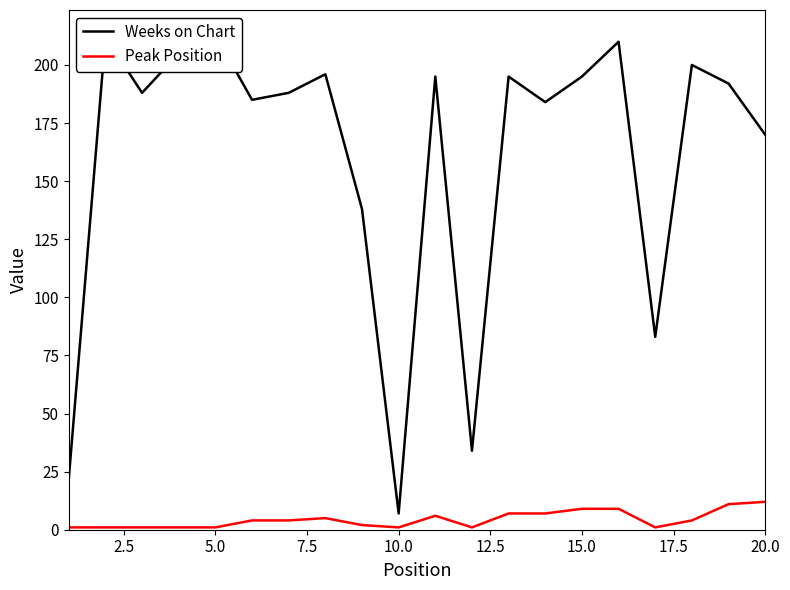

What are all the series names shown in the legend?

Weeks on Chart, Peak Position